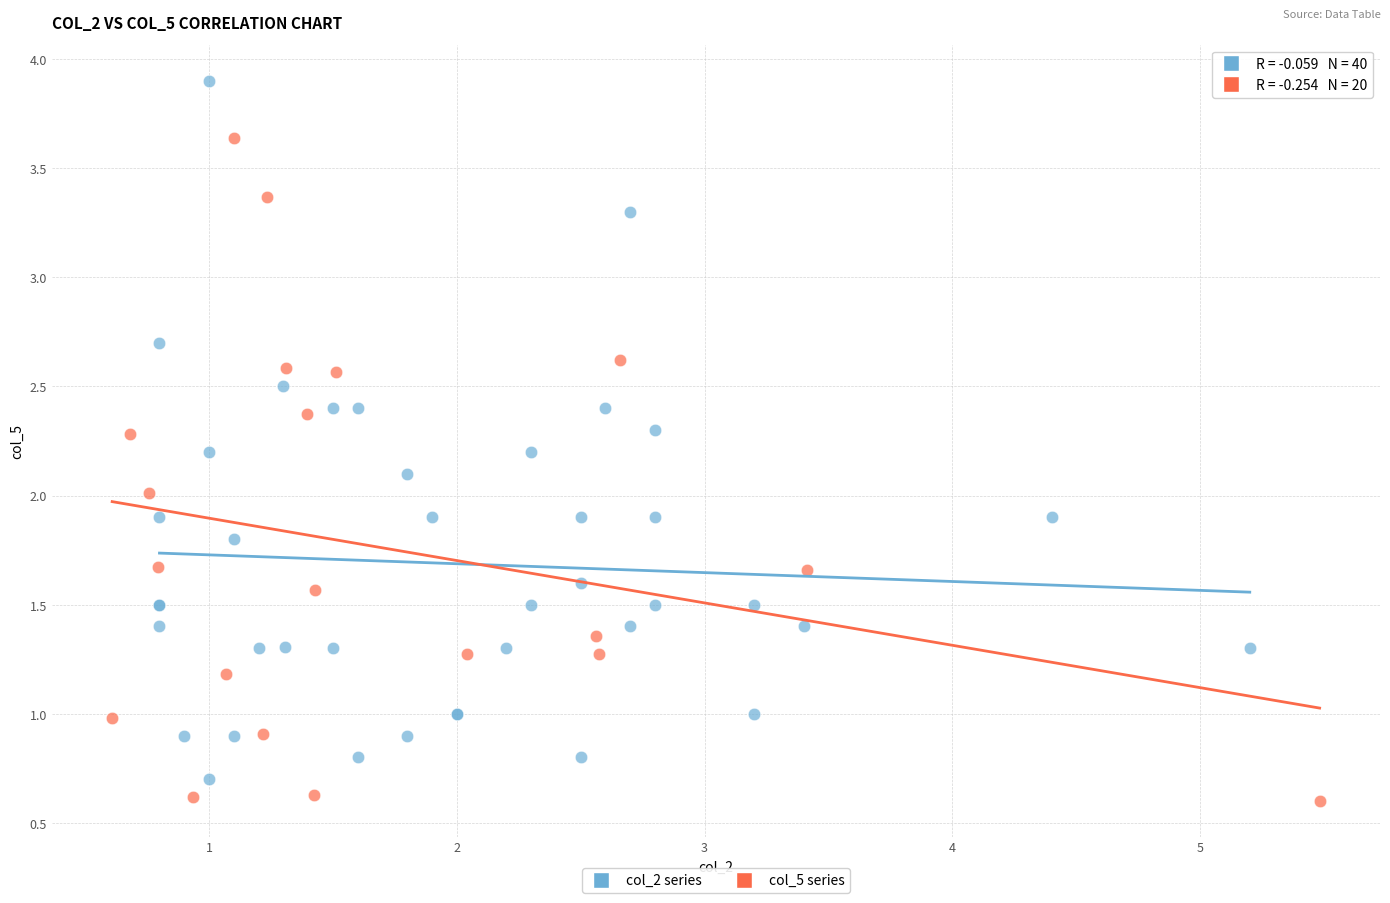

Which series contains the highest Y value?

col_2 series